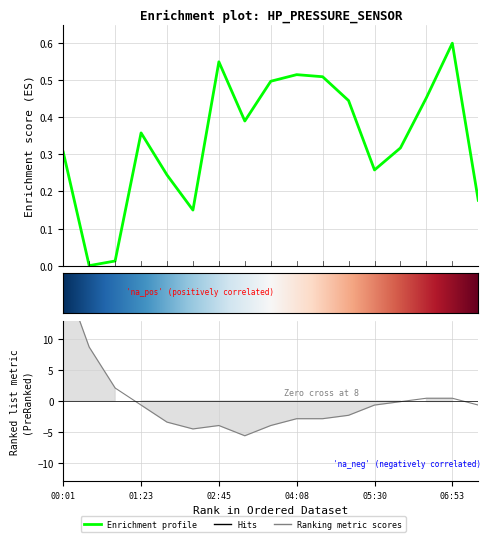

In temperature, how many points are lower than both neighbors (excluding endpoints)?

2